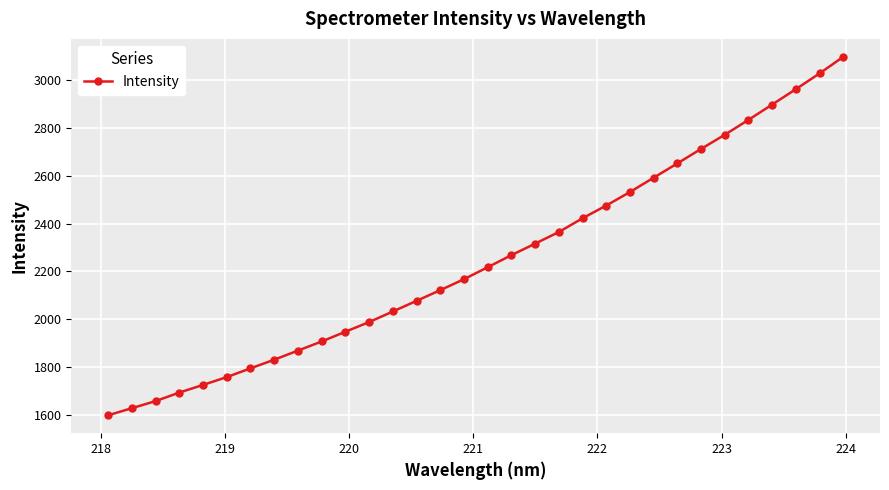

What is the sum of all values?

71930.3